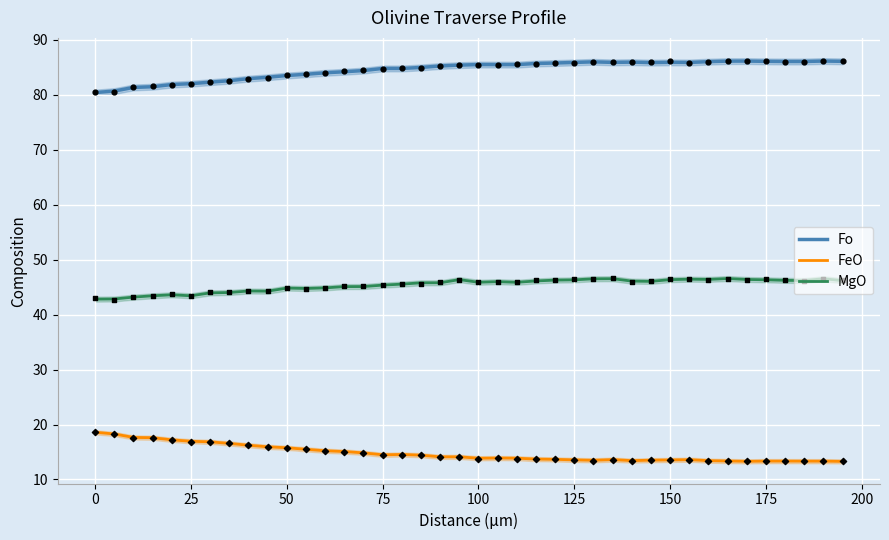

What are all the series names shown in the legend?

Fo, FeO, MgO